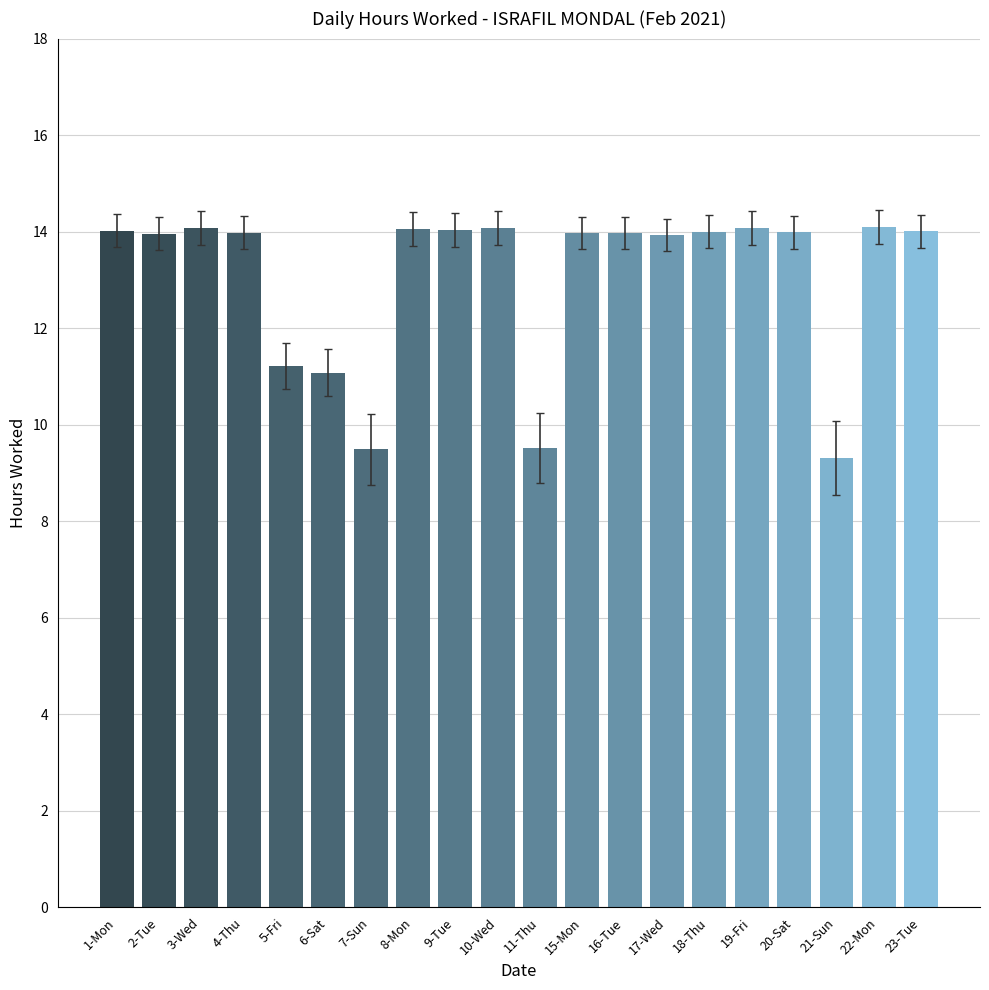

What is the sum of all values?

260.9